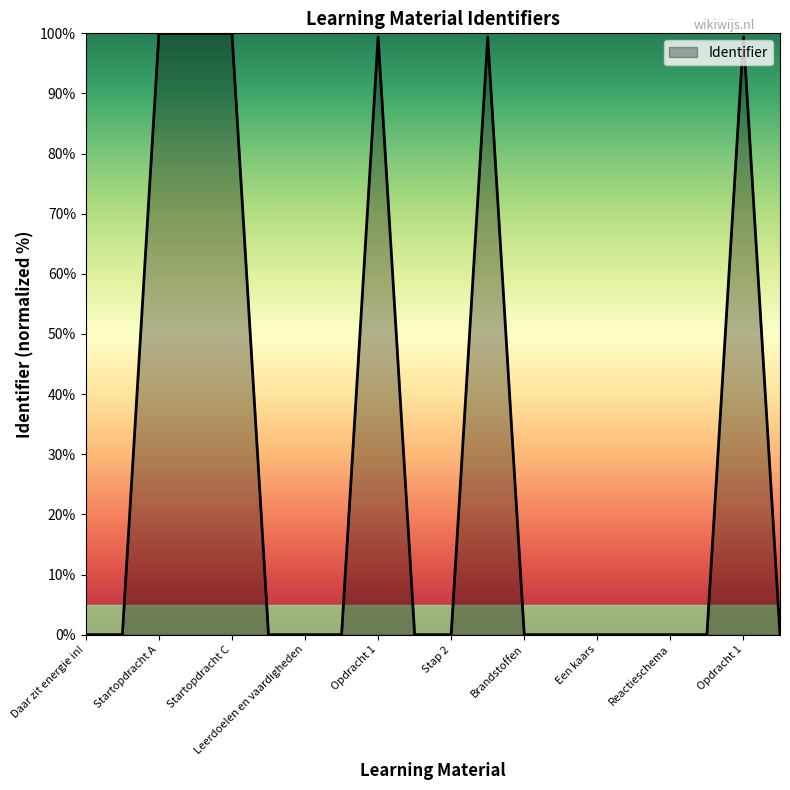

What is the greatest value displayed?

100.0